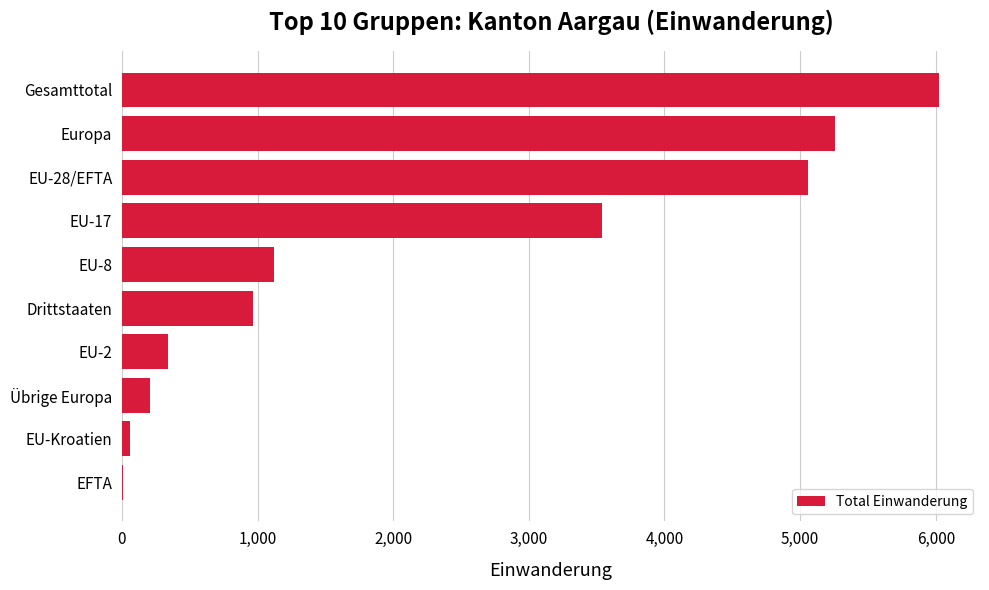

Reading bottom to top, extract all data points from this chart.

EFTA=5	EU-Kroatien=58	Übrige Europa=204	EU-2=336	Drittstaaten=969	EU-8=1120	EU-17=3537	EU-28/EFTA=5056	Europa=5260	Gesamttotal=6025